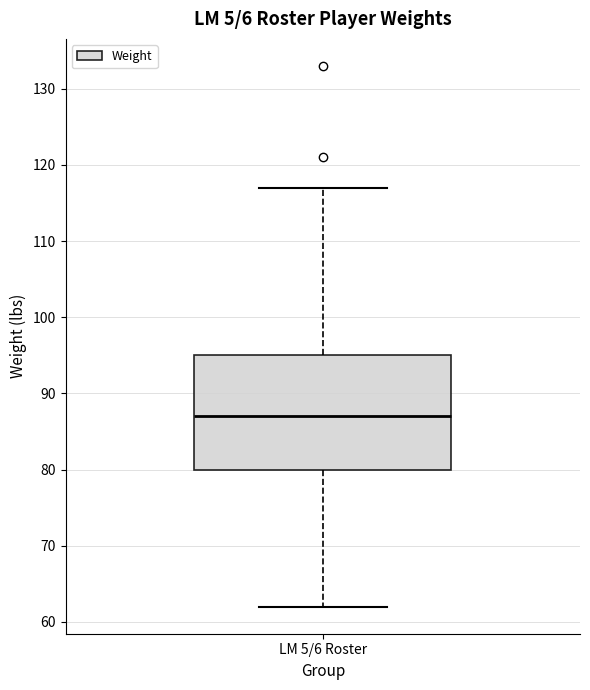

Read this box plot against the y-axis: the position of the median line, the range covered by the box, and the ends of both whiskers. The values are not printed on the chart, so give them approximately, as read against the axis.

median 87, box 80 to 95, whiskers 62 to 117